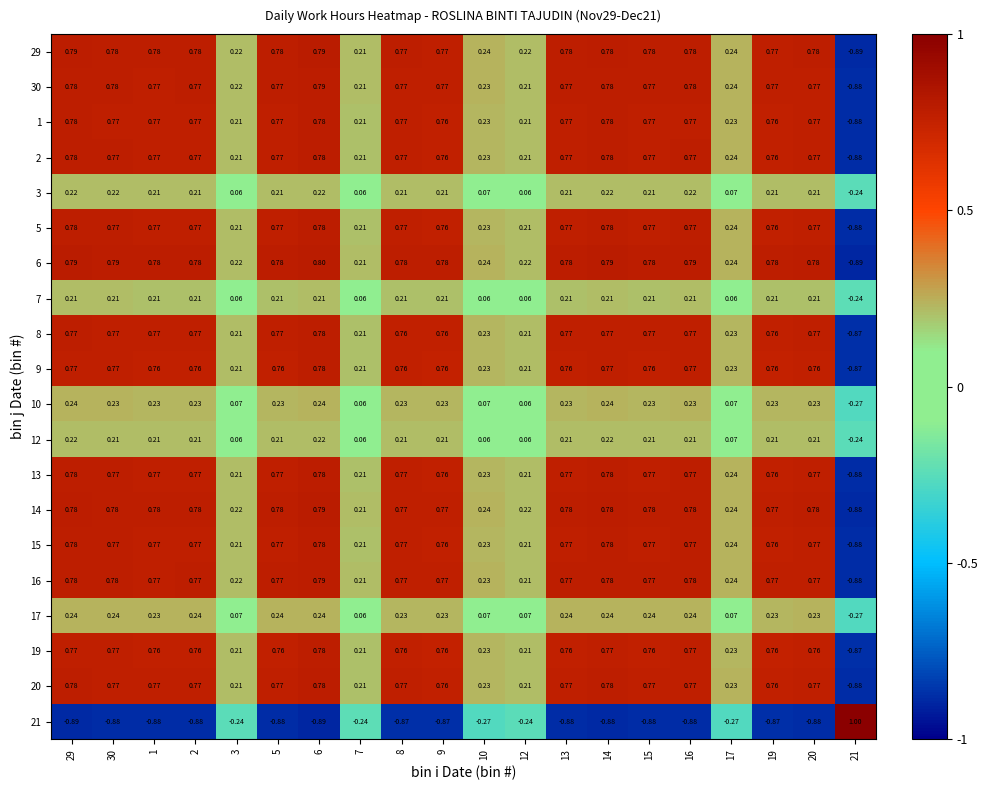

Is the value of 16 at 30 greater than the value of 1 at 20?

Yes